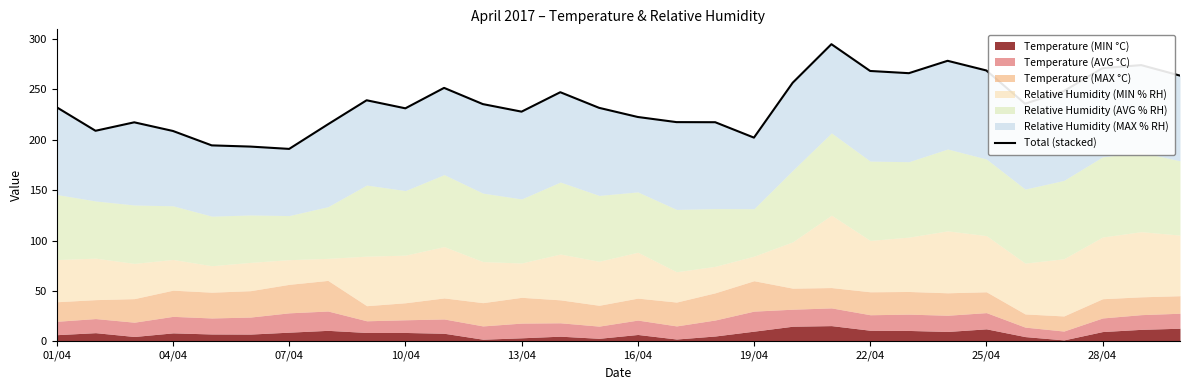

How many values exceed 235?

15